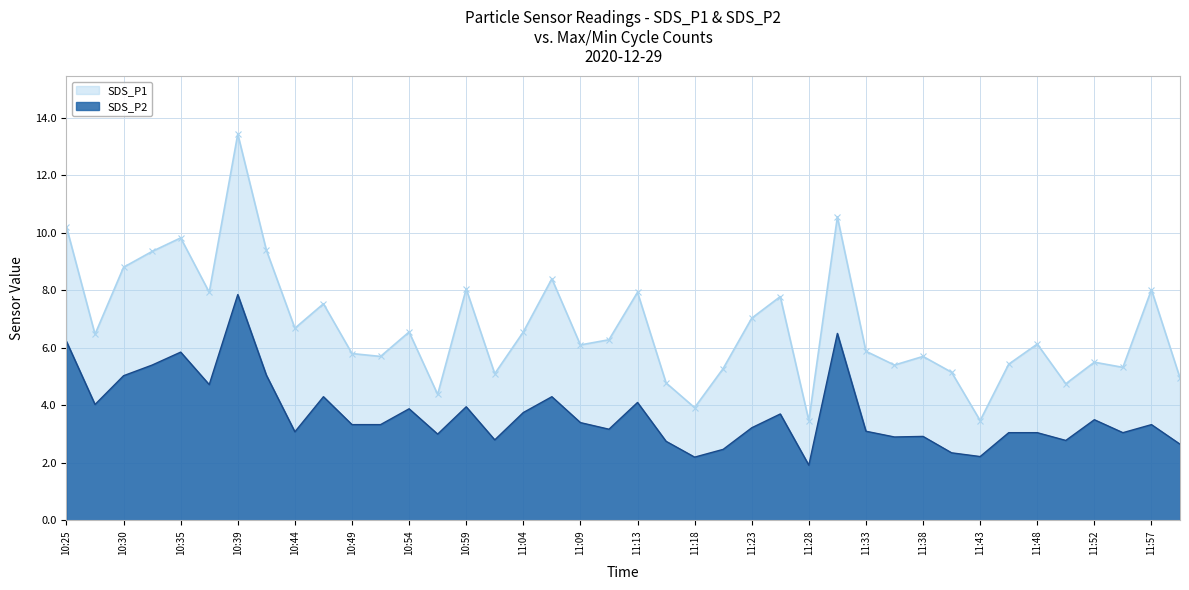

What is the maximum value shown in the chart?

13.4